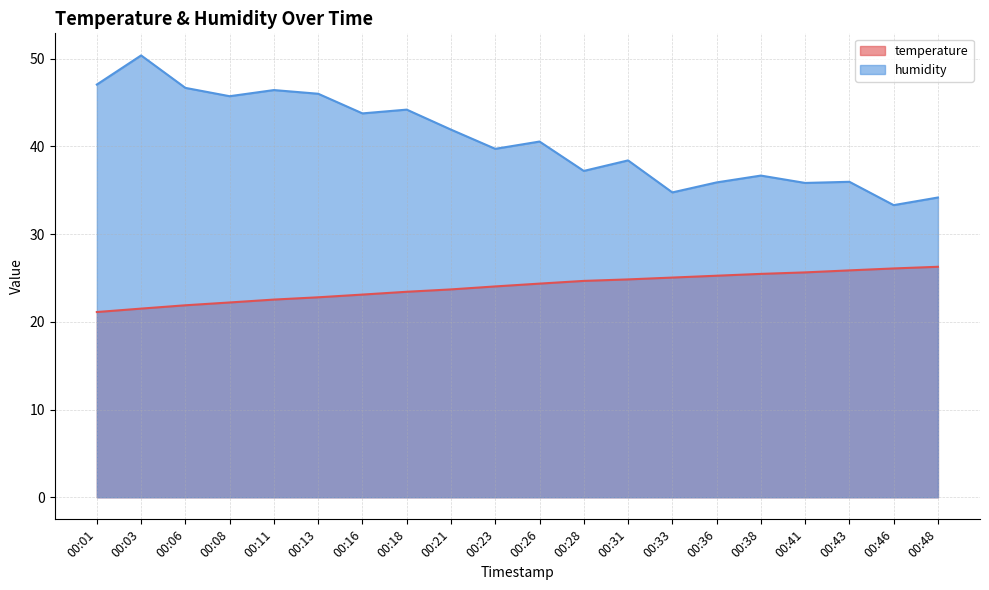

What is the total value across all series at 00:33?

59.8